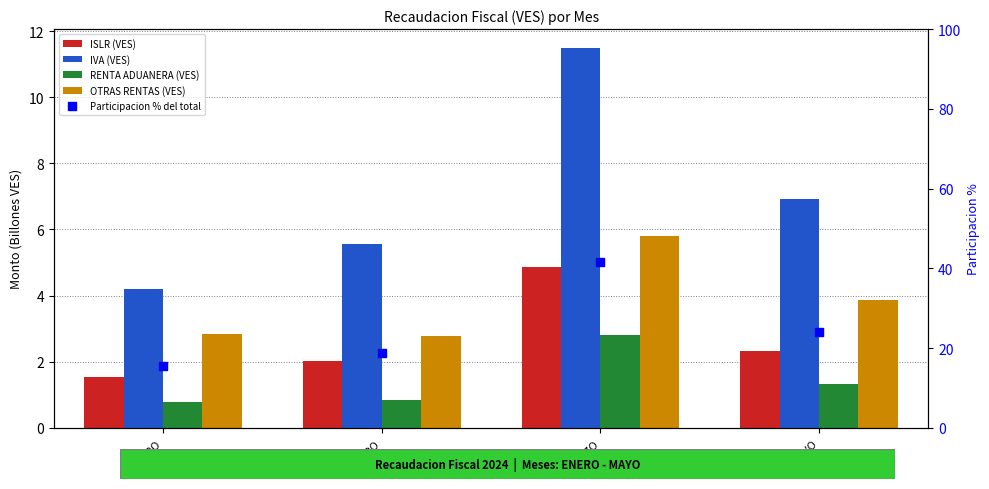

Which series contains the lowest Y value?

RENTA ADUANERA (VES)